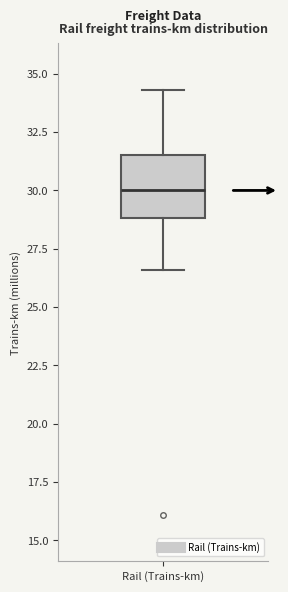

Transcribe this box plot: give where the median line is, the range the box spans, and where the two whiskers end, as read against the y-axis. The values are not printed on the chart, so give them approximately, as read against the axis.

median 30.0, box 29.0 to 31.5, whiskers 26.5 to 34.5